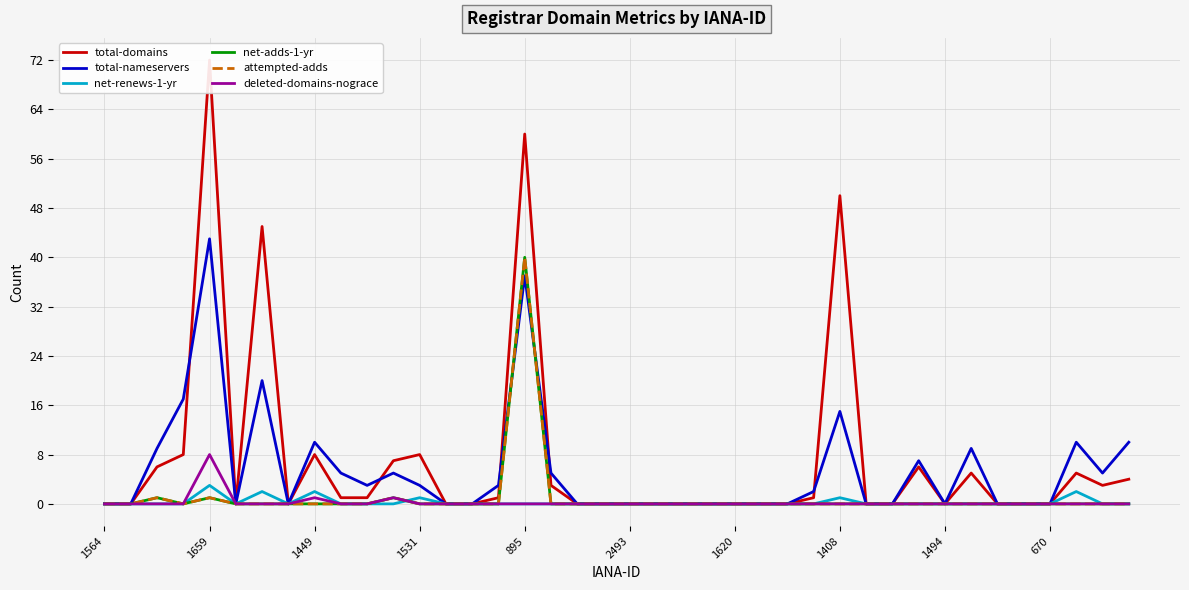

Reading right to left, list all the values displayed in this chart.

total-domains: 4	3	5	0	0	0	5	0	6	0	0	50	1	0	0	0	0	0	0	0	0	0	3	60	1	0	0	8	7	1	1	8	0	45	0	72	8	6	0	0
total-nameservers: 10	5	10	0	0	0	9	0	7	0	0	15	2	0	0	0	0	0	0	0	0	0	5	37	3	0	0	3	5	3	5	10	0	20	0	43	17	9	0	0
net-renews-1-yr: 0	0	2	0	0	0	0	0	0	0	0	1	0	0	0	0	0	0	0	0	0	0	0	0	0	0	0	1	0	0	0	2	0	2	0	3	0	0	0	0
net-adds-1-yr: 0	0	0	0	0	0	0	0	0	0	0	0	0	0	0	0	0	0	0	0	0	0	0	40	0	0	0	0	1	0	0	0	0	0	0	1	0	1	0	0
attempted-adds: 0	0	0	0	0	0	0	0	0	0	0	0	0	0	0	0	0	0	0	0	0	0	0	40	0	0	0	0	1	0	0	0	0	0	0	1	0	1	0	0
deleted-domains-nograce: 0	0	0	0	0	0	0	0	0	0	0	0	0	0	0	0	0	0	0	0	0	0	0	0	0	0	0	0	1	0	0	1	0	0	0	8	0	0	0	0